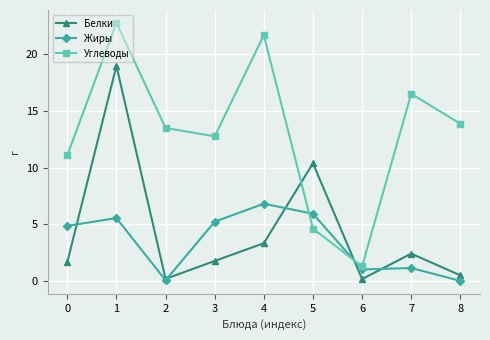

At which category is the sum across all series the highest?

1